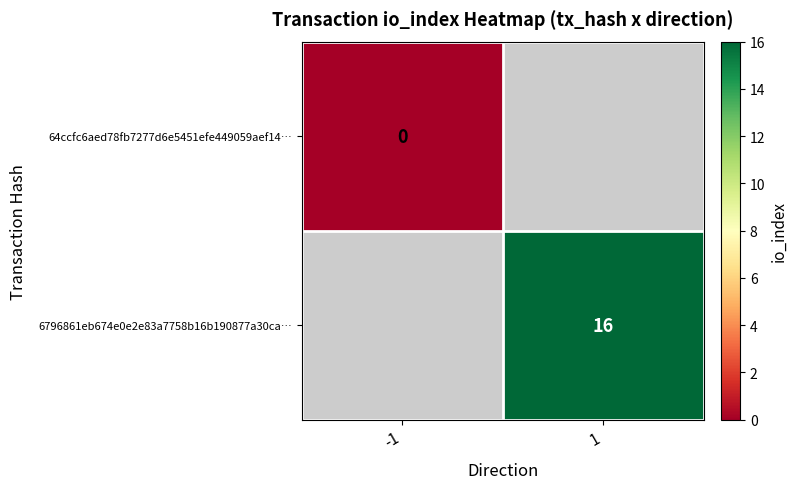

Count the number of categories in the chart.

2